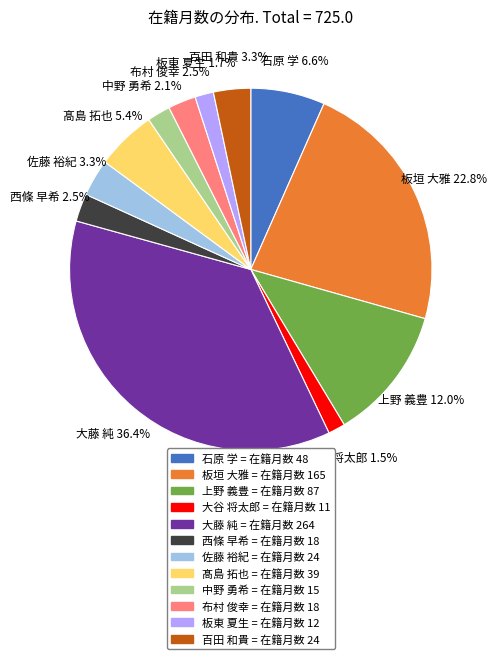

Is there a majority slice in this chart?

No